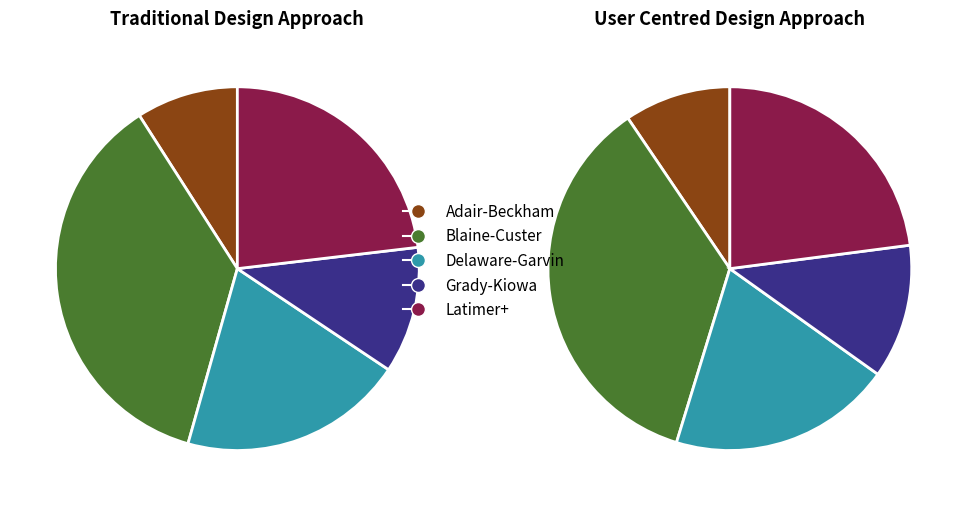

True or false: Cherokee accounts for 6% of the total.

False